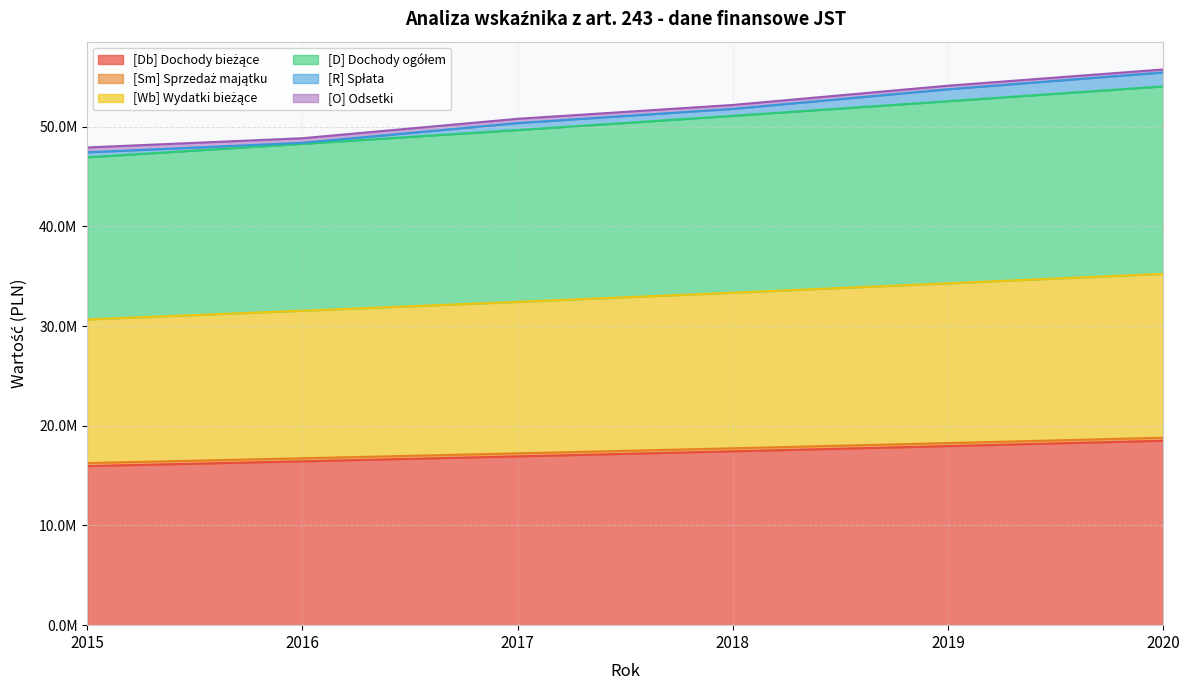

What is the sum of the [D] Dochody ogółem values at 2019 and 2017?

35506017